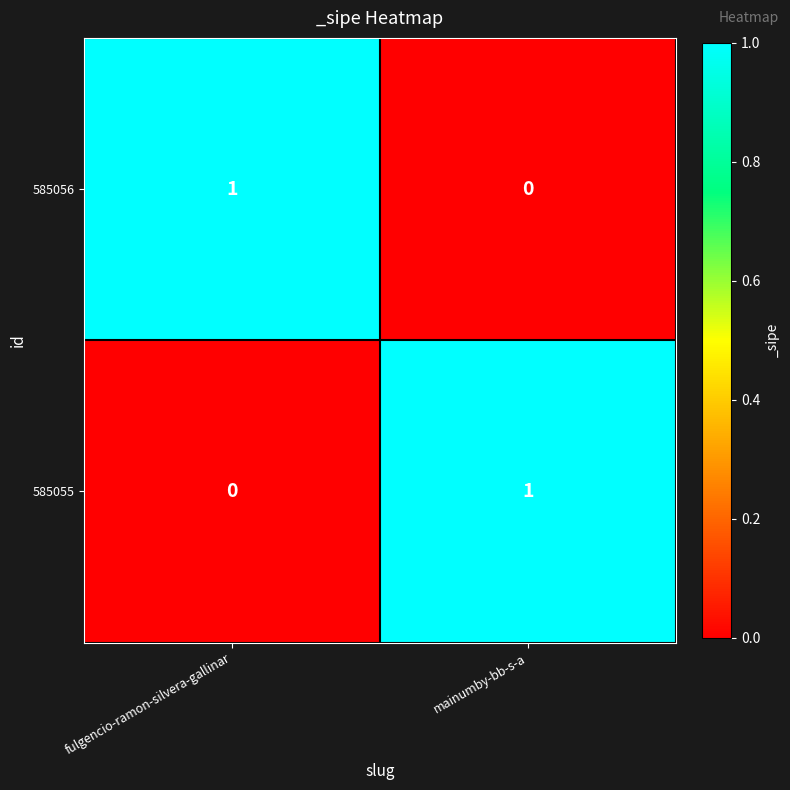

Is the value of 585055 at mainumby-bb-s-a greater than the value of 585056 at mainumby-bb-s-a?

Yes